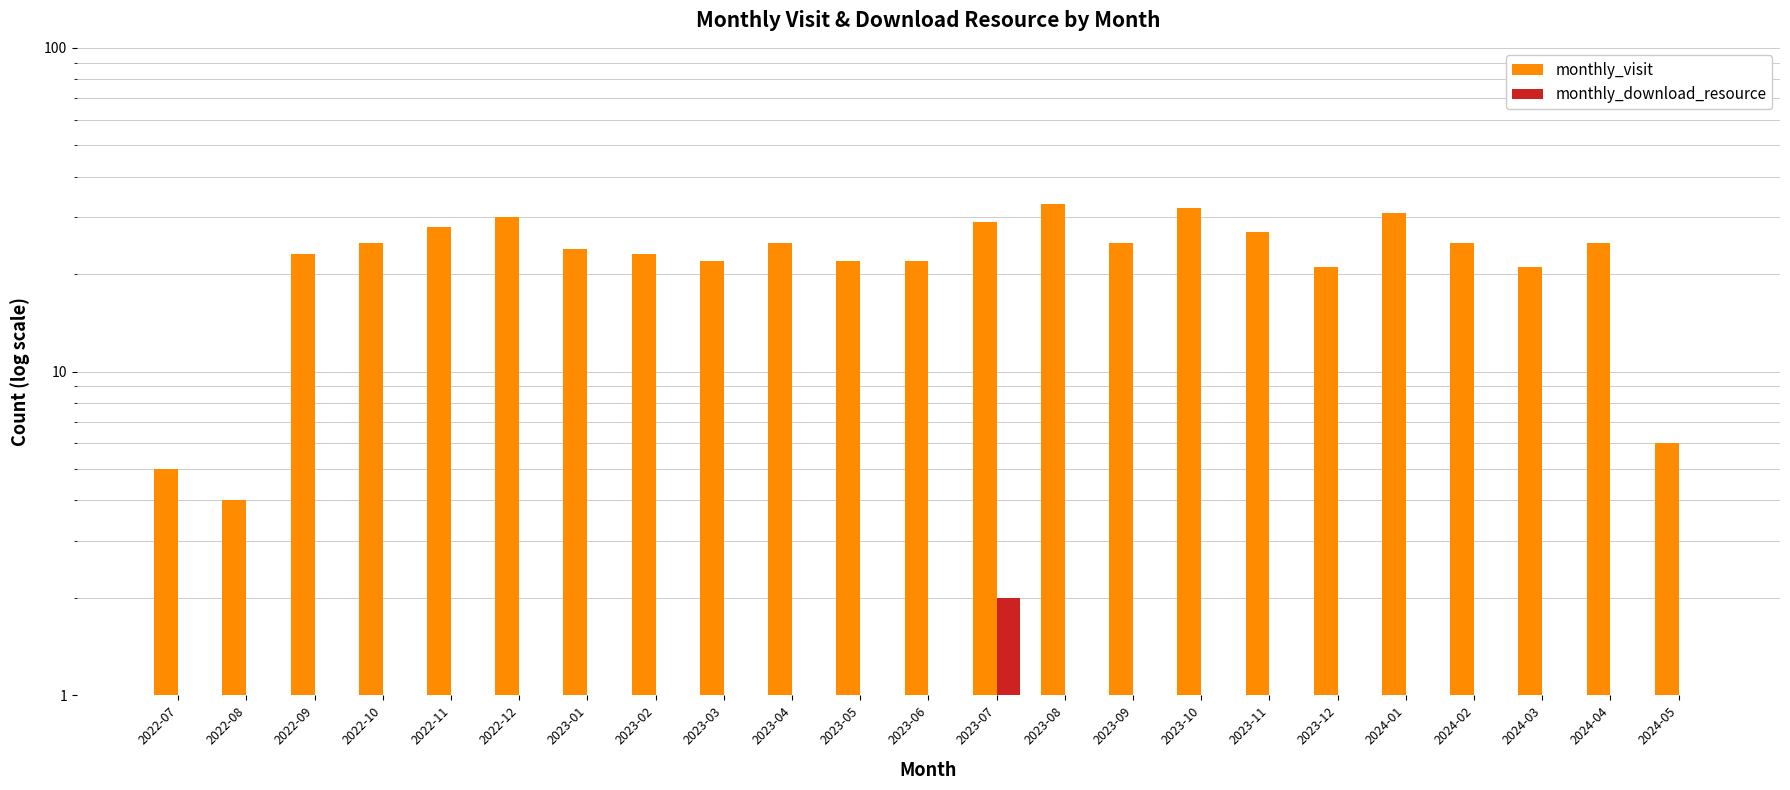

Reading left to right, what are all the values shown in this chart?

monthly_visit: 2022-07=5	2022-08=4	2022-09=23	2022-10=25	2022-11=28	2022-12=30	2023-01=24	2023-02=23	2023-03=22	2023-04=25	2023-05=22	2023-06=22	2023-07=29	2023-08=33	2023-09=25	2023-10=32	2023-11=27	2023-12=21	2024-01=31	2024-02=25	2024-03=21	2024-04=25	2024-05=6
monthly_download_resource: 2022-07=0	2022-08=0	2022-09=1	2022-10=0	2022-11=0	2022-12=0	2023-01=0	2023-02=0	2023-03=0	2023-04=0	2023-05=1	2023-06=0	2023-07=2	2023-08=1	2023-09=0	2023-10=0	2023-11=0	2023-12=0	2024-01=0	2024-02=0	2024-03=0	2024-04=1	2024-05=0